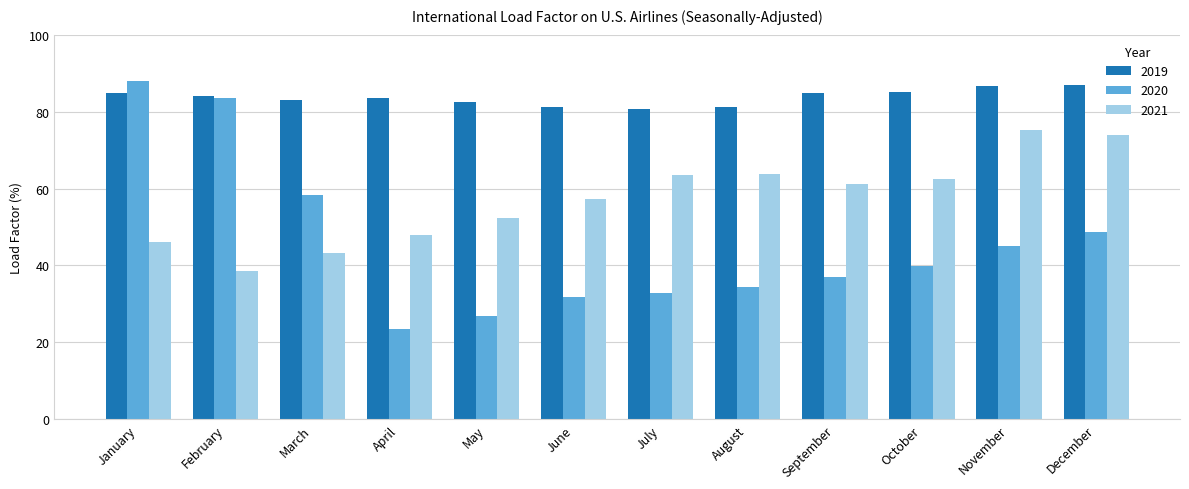

What is the lowest value of the 2021 series?

38.5